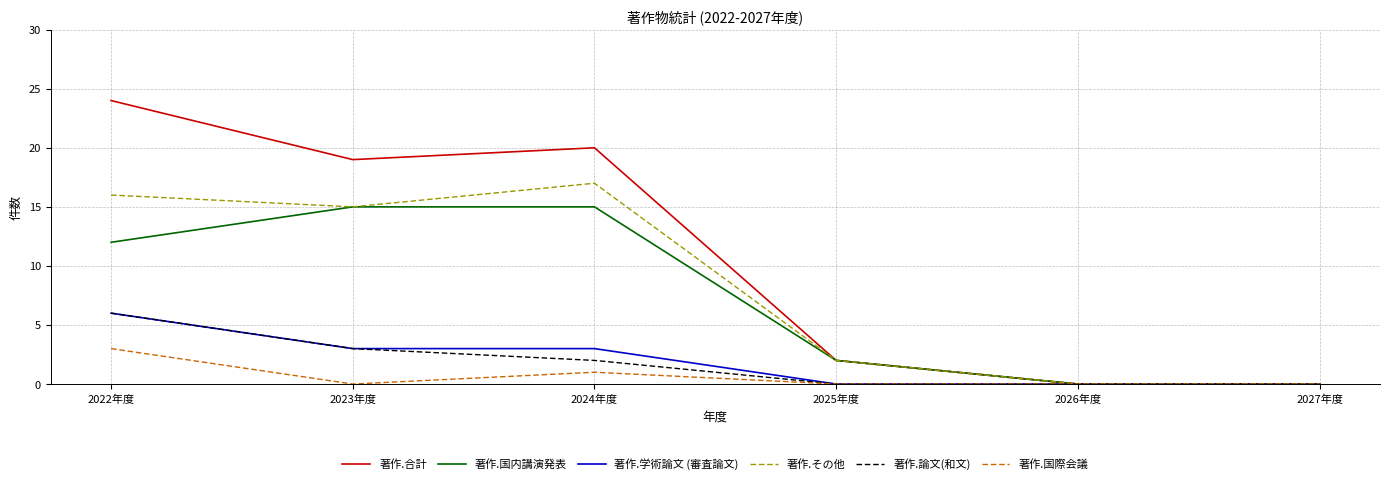

What position from the left is 2022年度?

1